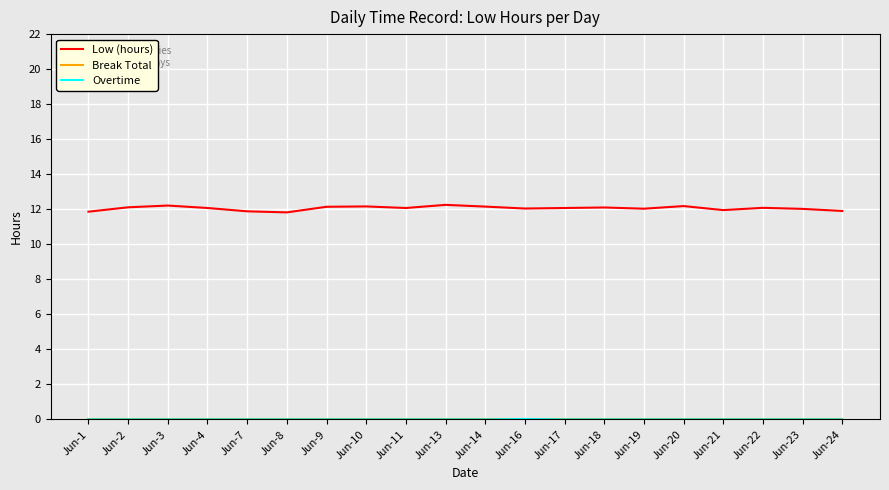

True or false: Low (hours) has more than 2 points higher than both neighbors.

True